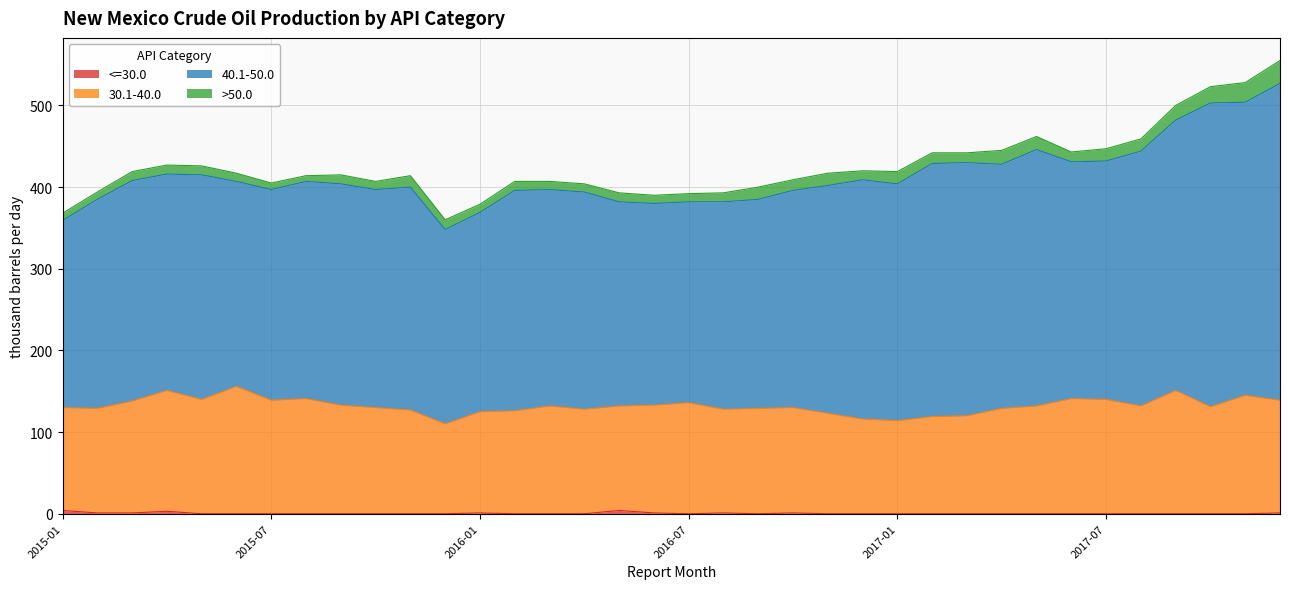

True or false: <=30.0 and 30.1-40.0 intersect in this chart.

False